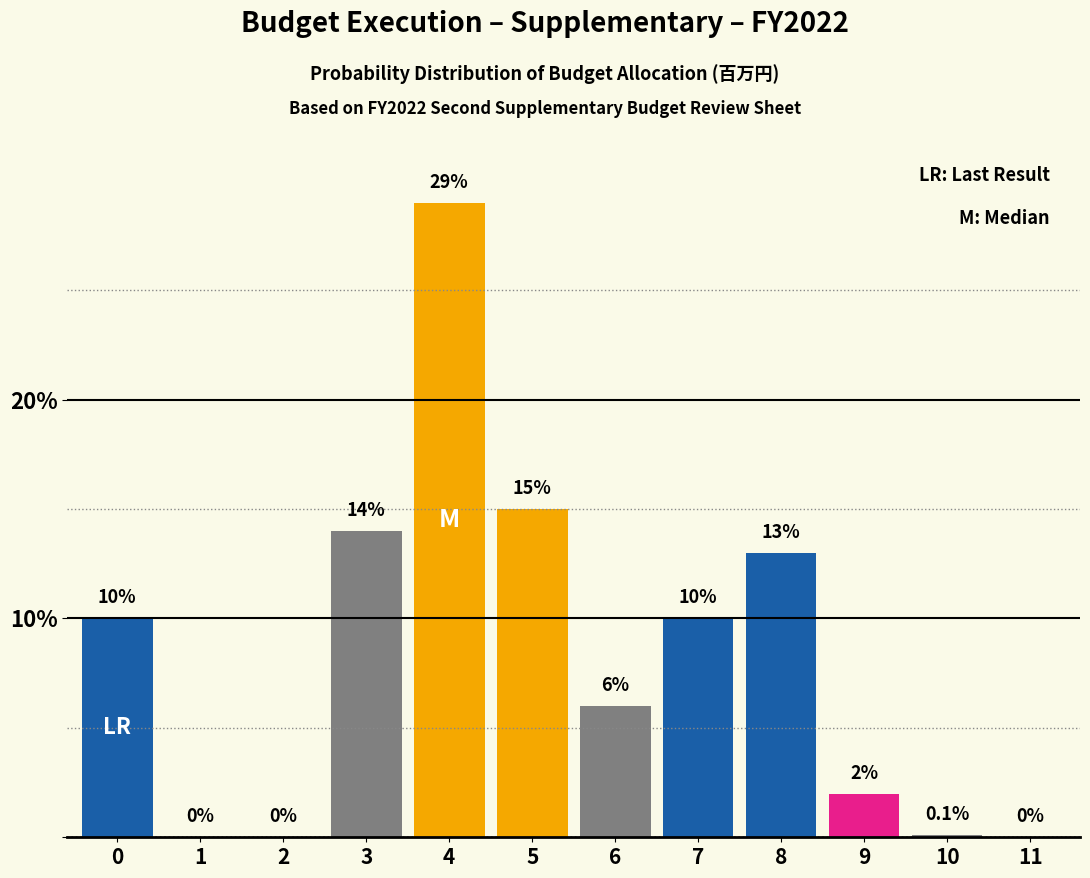

Reading left to right, list all the values displayed in this chart.

0=10.0	1=0.0	2=0.0	3=14.0	4=29.0	5=15.0	6=6.0	7=10.0	8=13.0	9=2.0	10=0.1	11=0.0